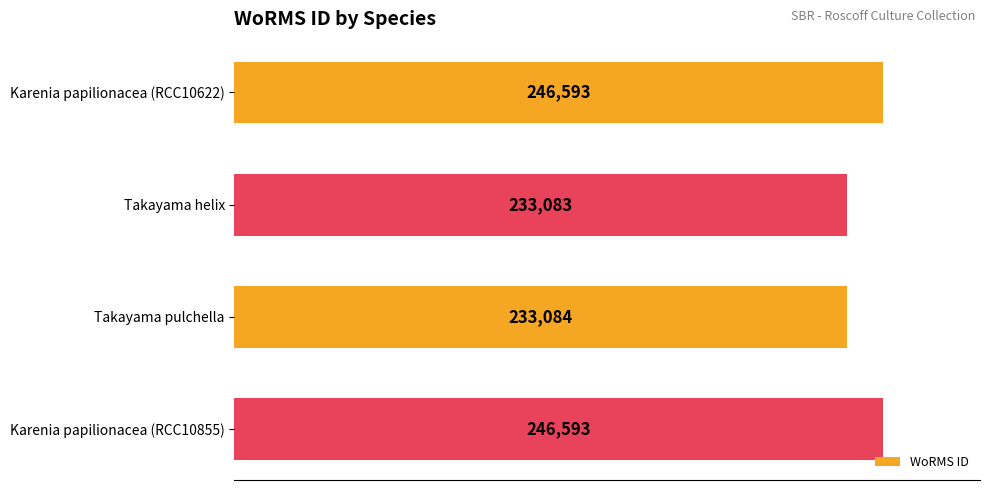

The value at Takayama helix is 233083. True or false?

True